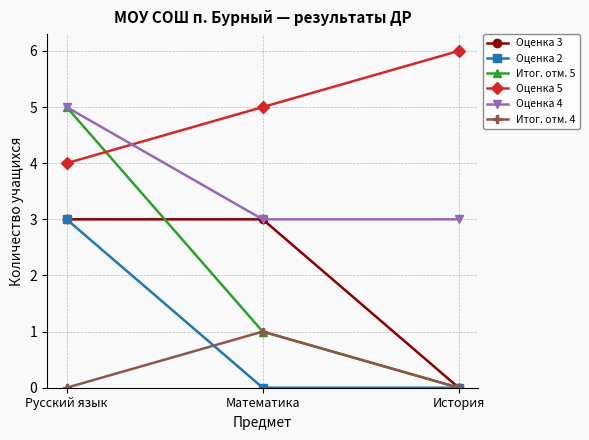

What is the spread (max minus min) of values at Русский язык?

5